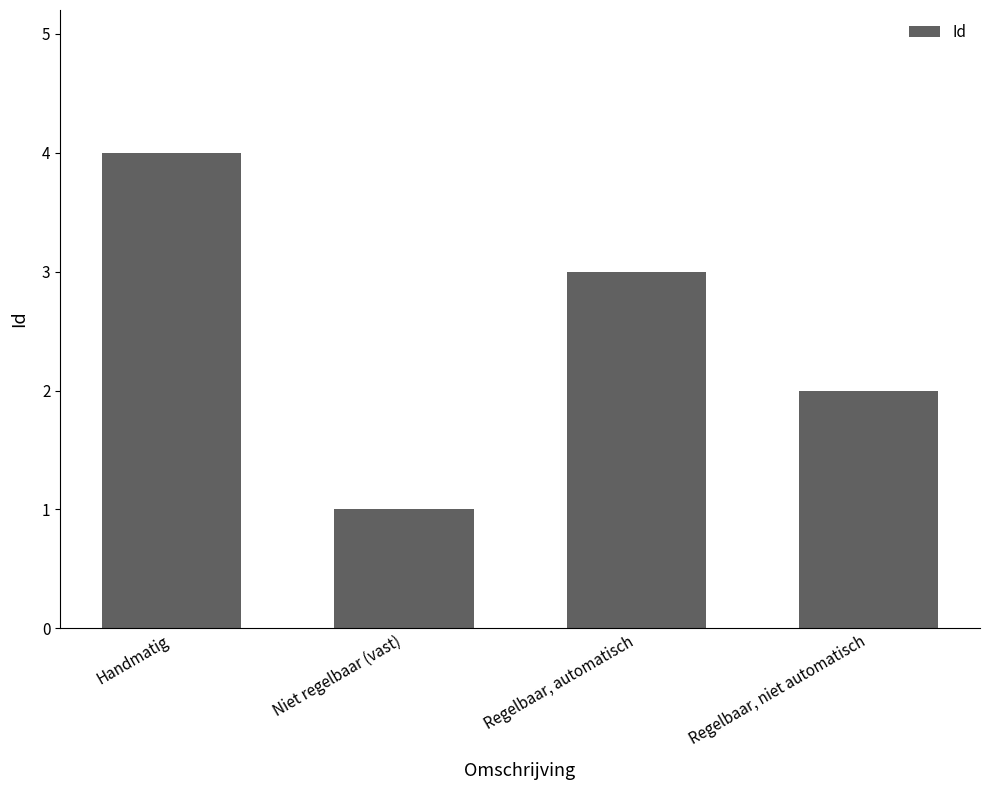

Does the chart contain any negative values?

No